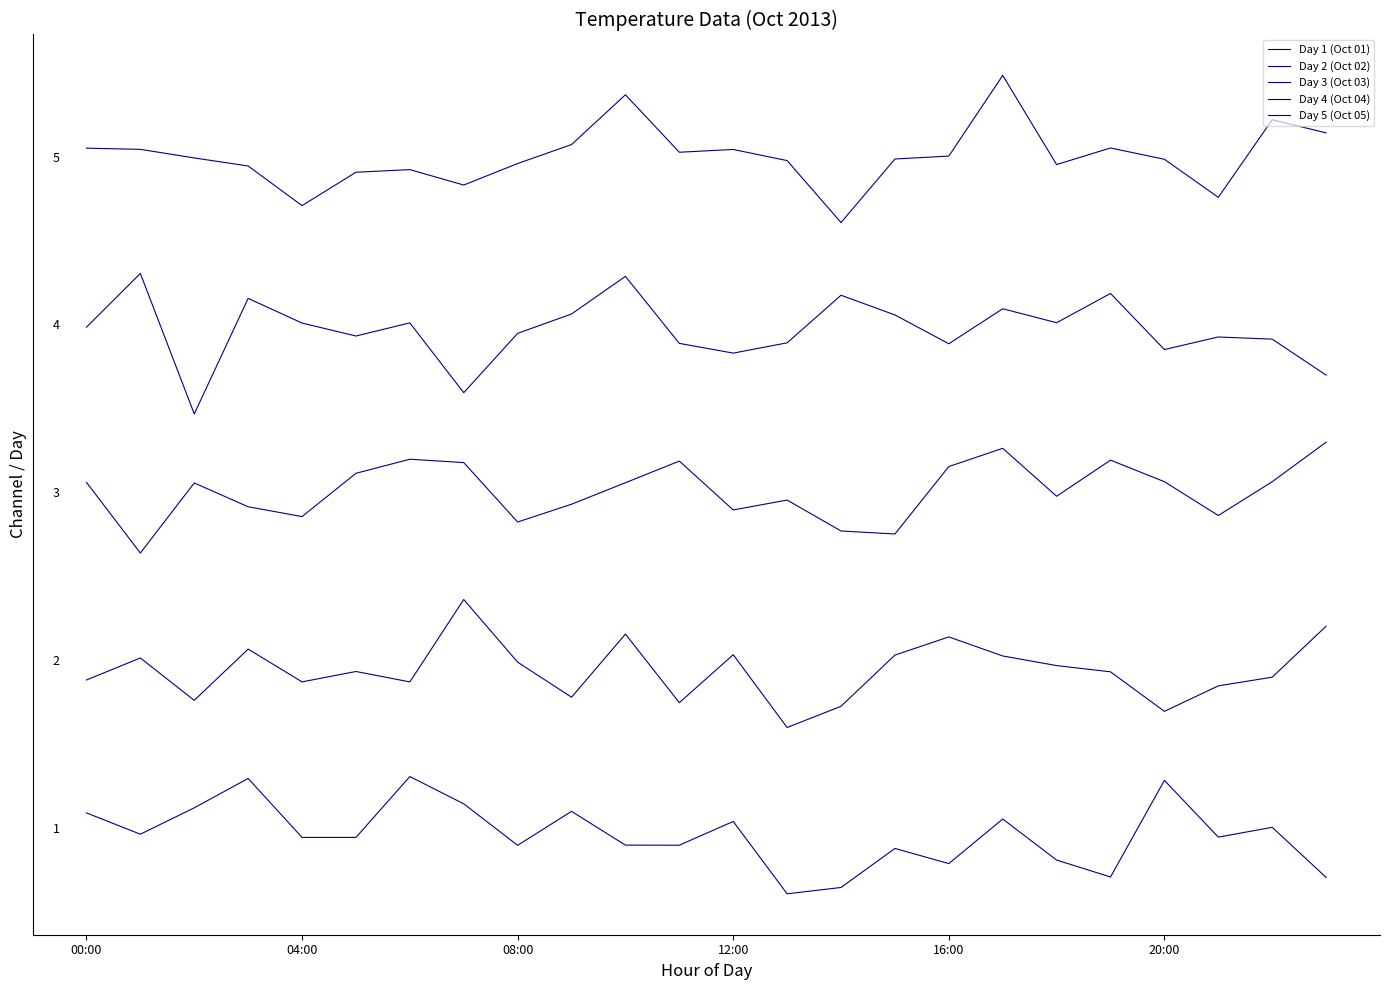

Is this an area chart (filled region under the line)?

No